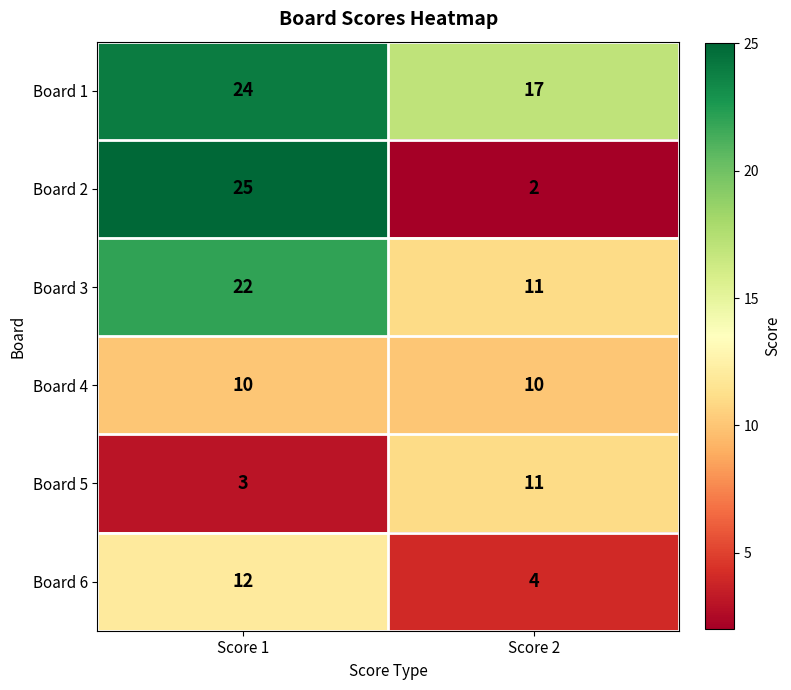

At Score 1, list the series in order from largest to smallest.

Board 2, Board 1, Board 3, Board 6, Board 4, Board 5